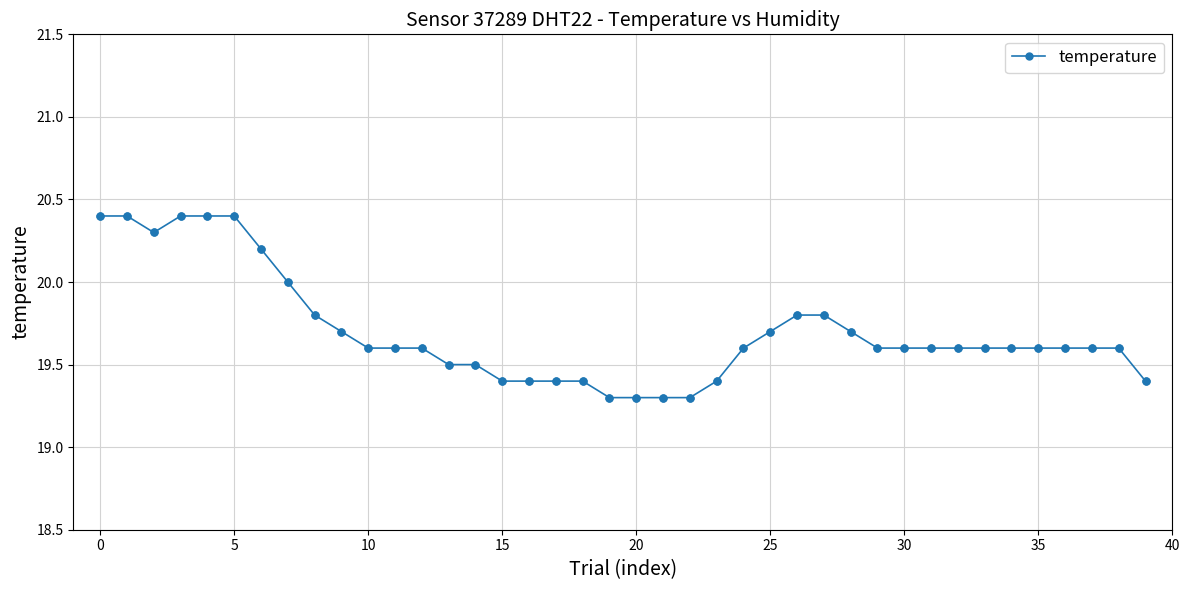

What is the maximum value shown in the chart?

20.4